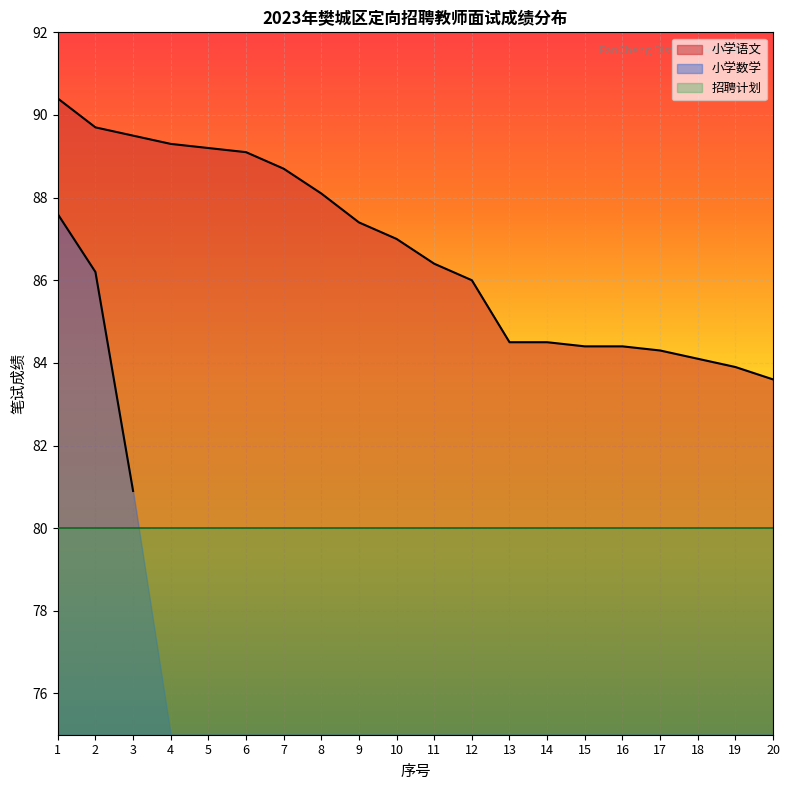

How many categories are shown in the chart?

20